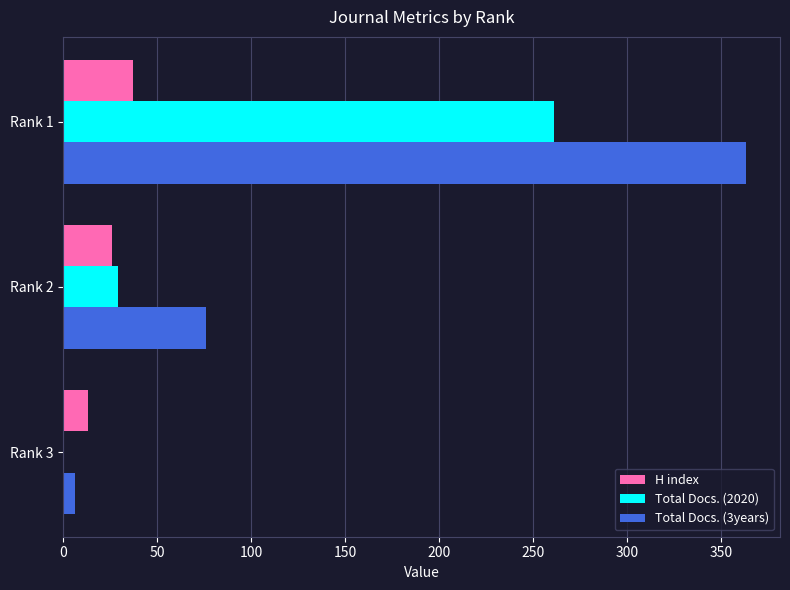

Count the H index values in the range 13 to 37.

3